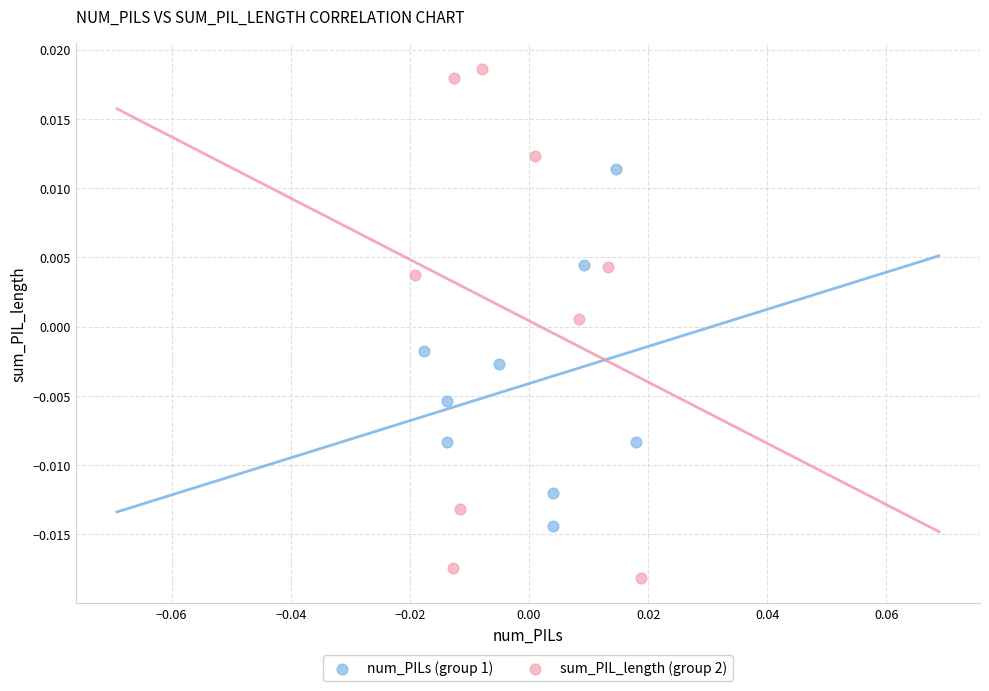

Which series contains the lowest Y value?

sum_PIL_length (group 2)